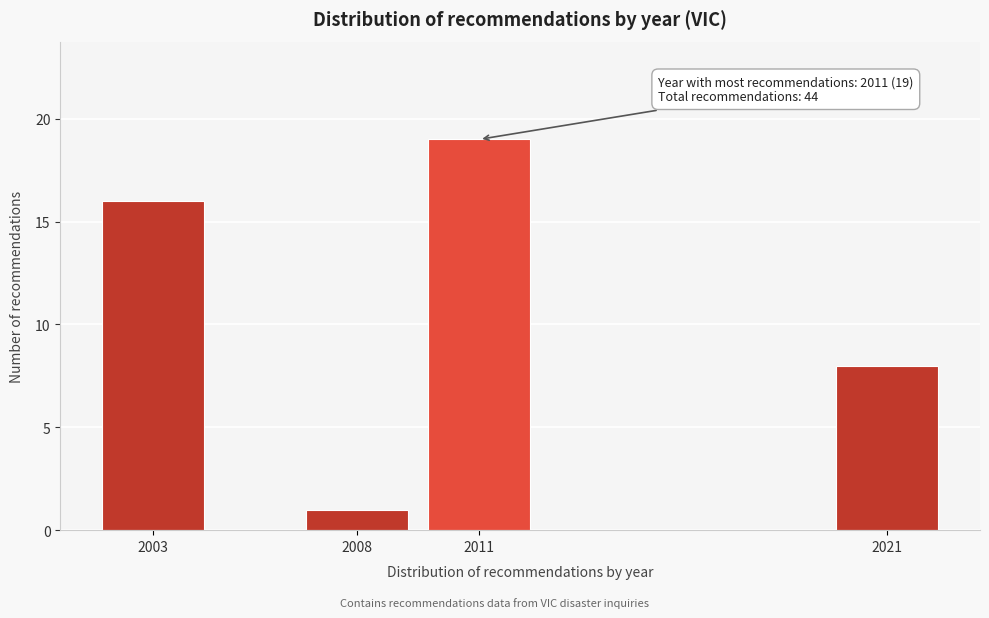

Reading left to right, extract all data points from this chart.

16	1	19	8